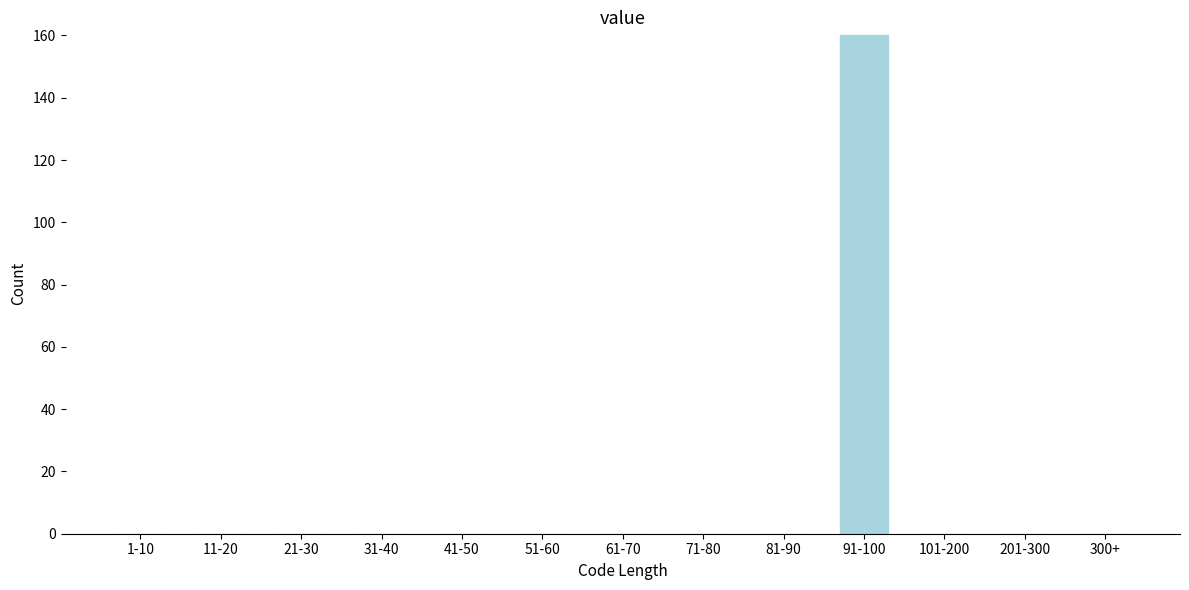

Reading right to left, list all the values displayed in this chart.

300+=0	201-300=0	101-200=0	91-100=160	81-90=0	71-80=0	61-70=0	51-60=0	41-50=0	31-40=0	21-30=0	11-20=0	1-10=0